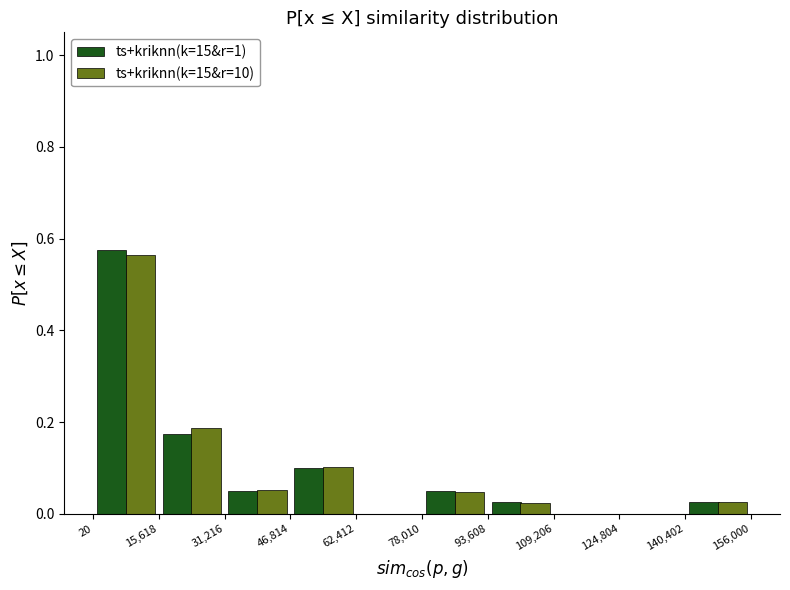

In the ts+kriknn(k=15&r=10) series, which range on the x-axis has the tallest bar?

20 to 15,618